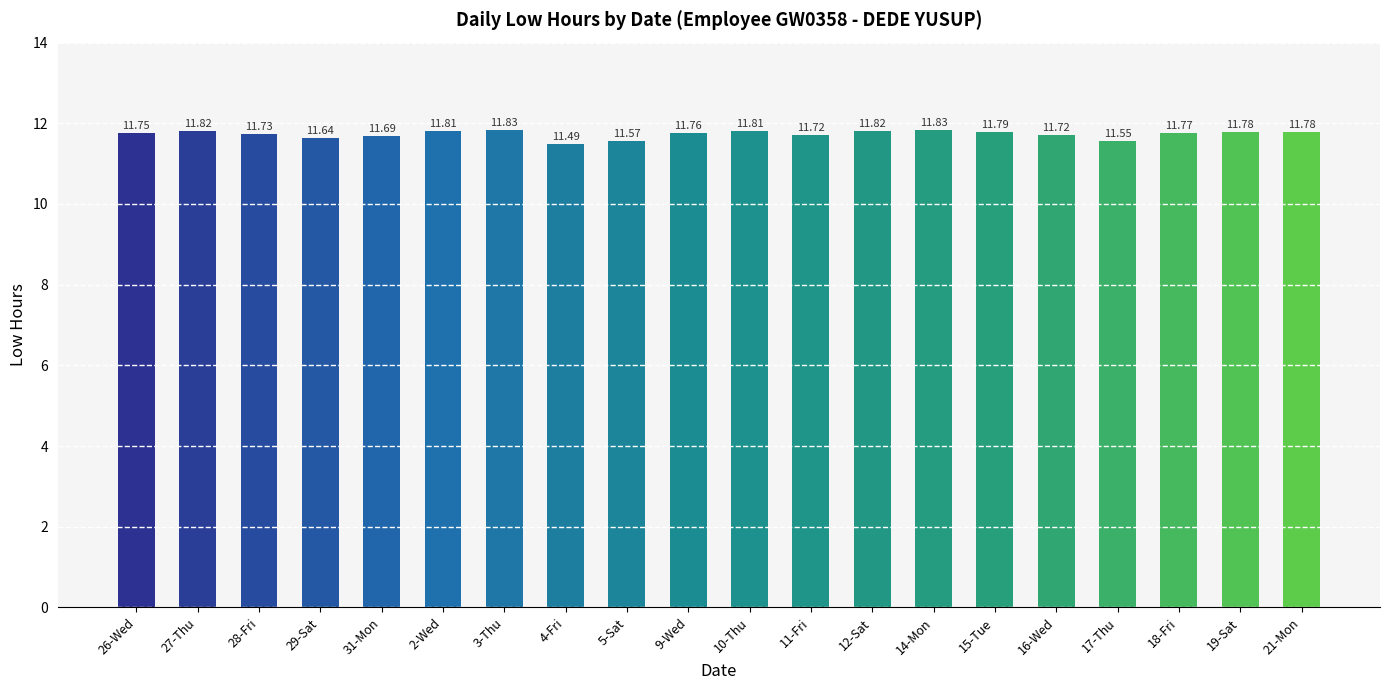

The value at 9-Wed is 11.8. True or false?

True